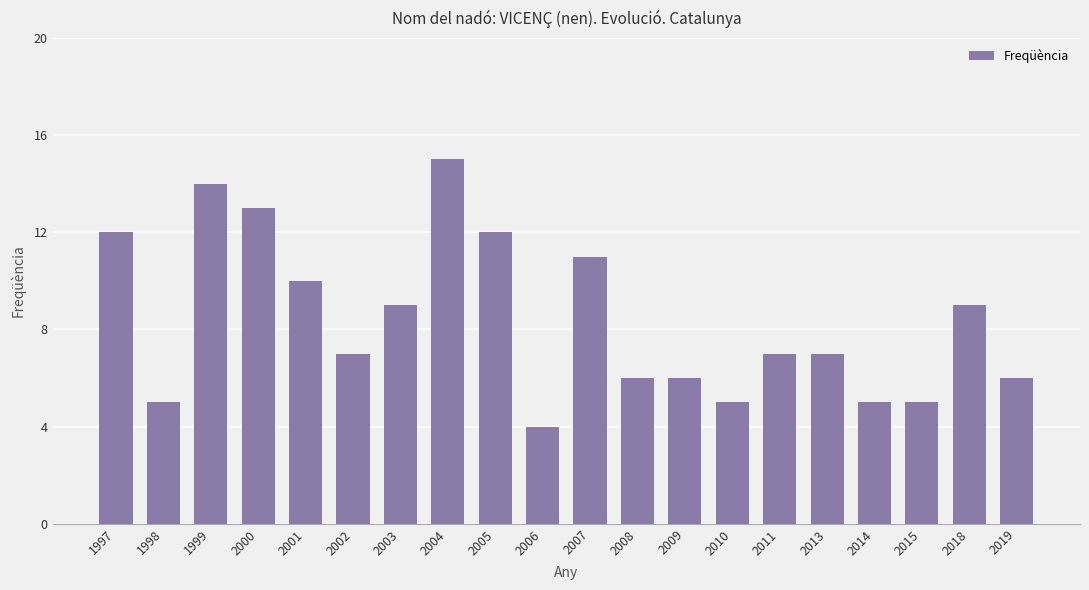

Reading left to right, list all the values displayed in this chart.

1997=12	1998=5	1999=14	2000=13	2001=10	2002=7	2003=9	2004=15	2005=12	2006=4	2007=11	2008=6	2009=6	2010=5	2011=7	2013=7	2014=5	2015=5	2018=9	2019=6